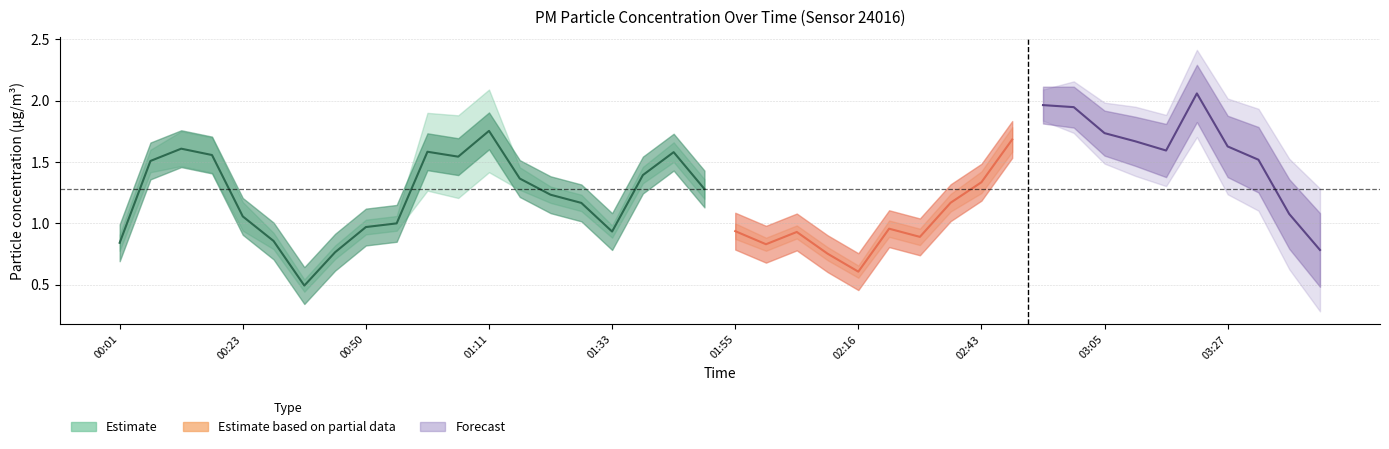

True or false: P2 has a value of 2.0 at 01:49.

False